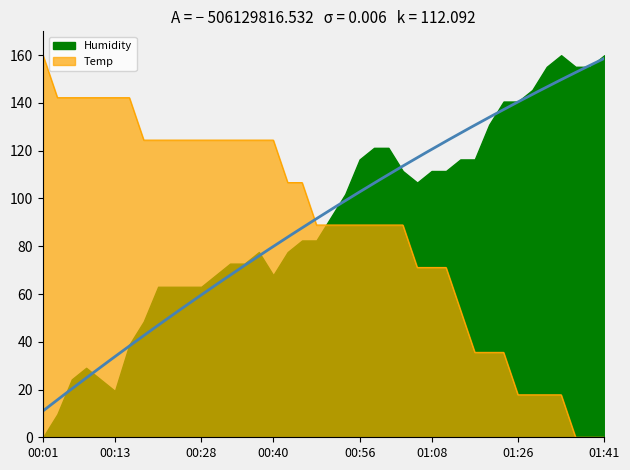

True or false: the data shows 124.4 at 00:38.

True